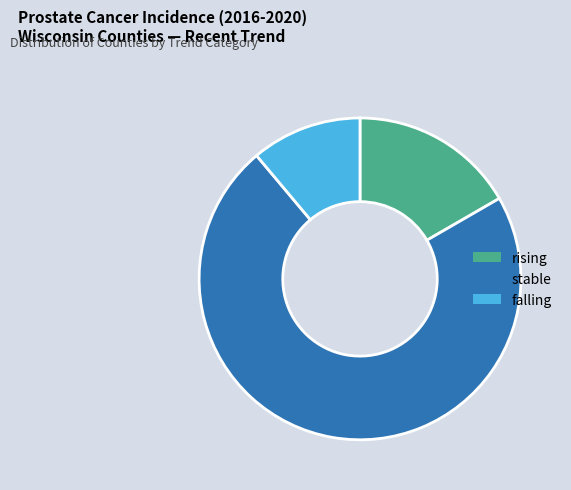

Count the number of slices in the pie.

3